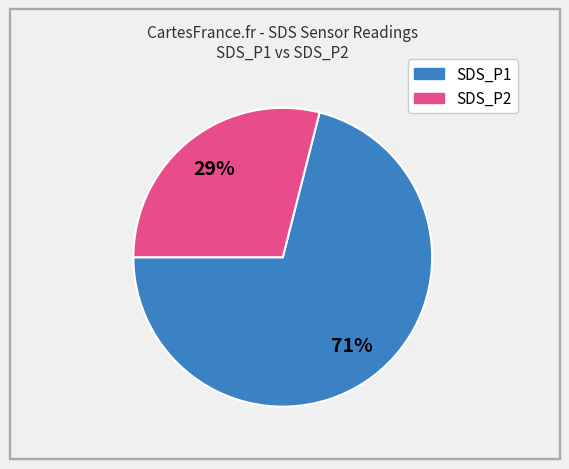

Is there a majority slice in this chart?

Yes